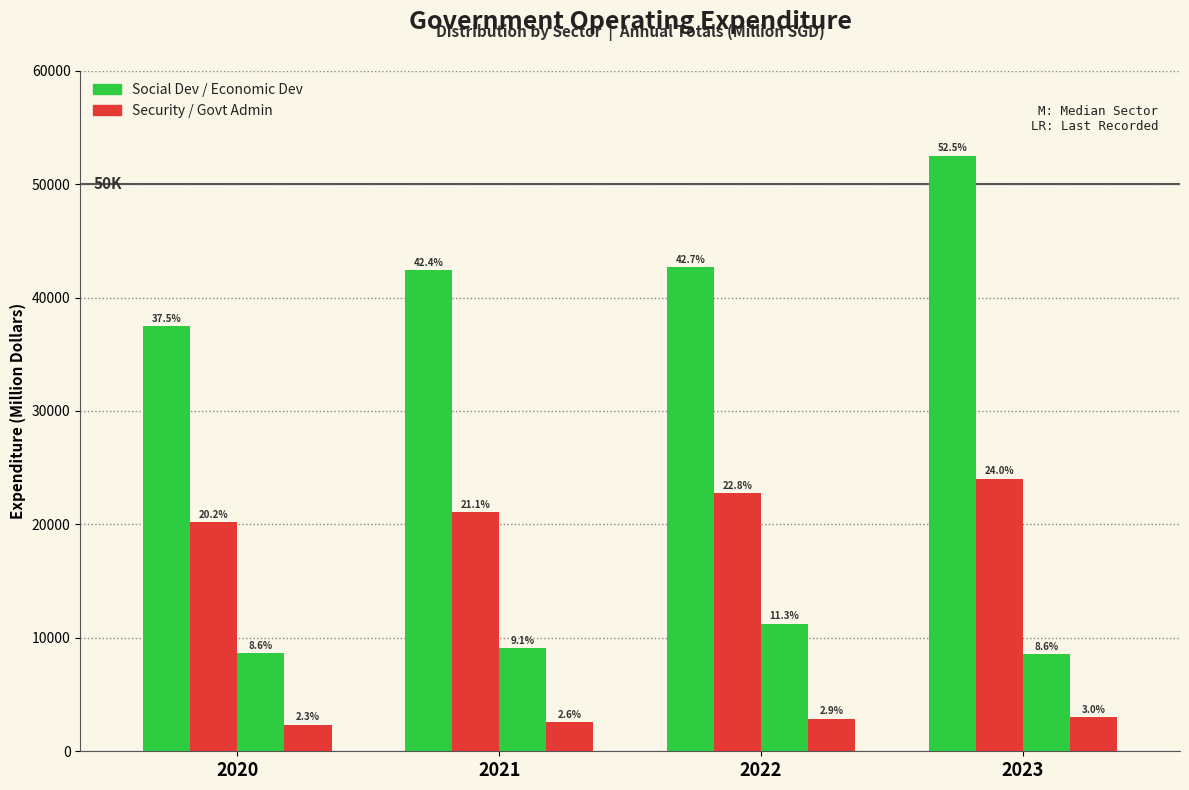

How many bars are there in total?

16